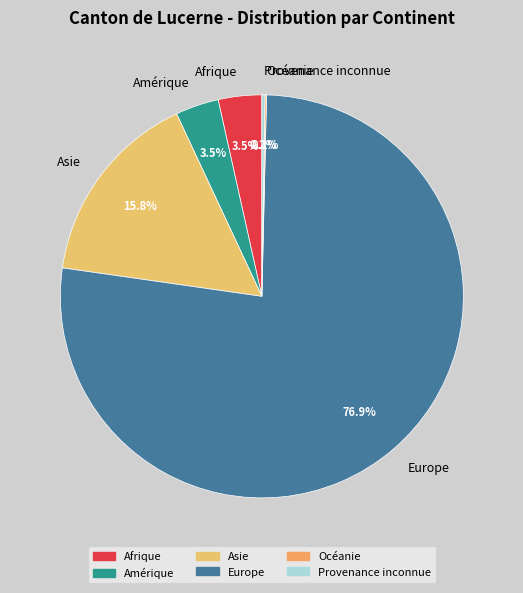

What percentage is NOT represented by Afrique?

96.5%